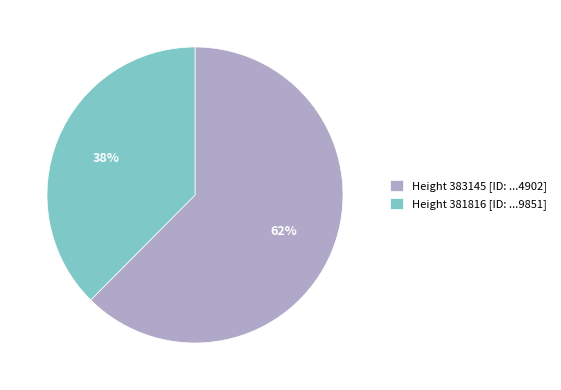

To the nearest percent, what is the average slice percentage?

50%